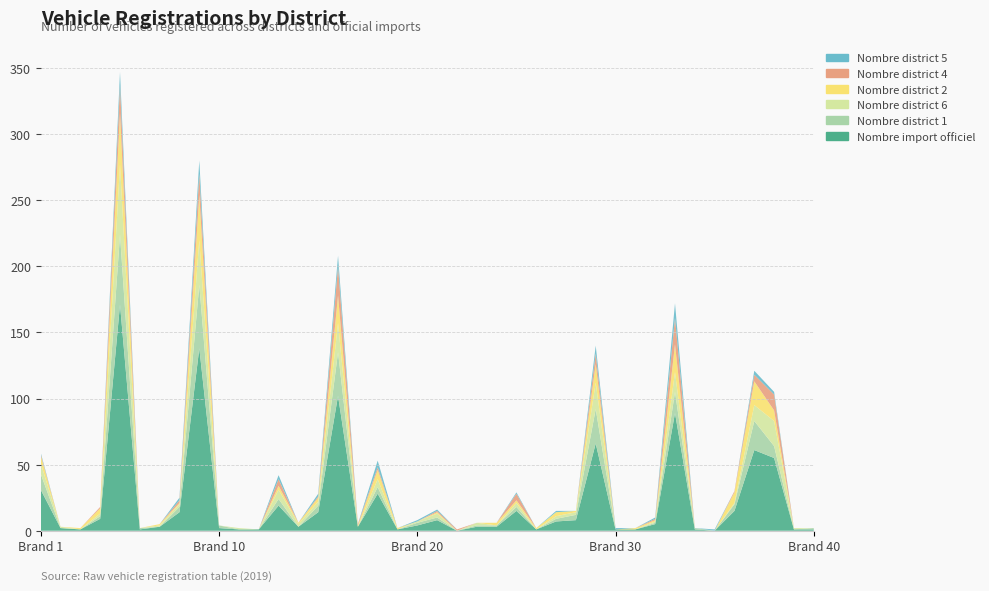

Reading left to right, list all the values displayed in this chart.

Nombre import officiel: 31	2	1	9	171	1	3	14	138	2	1	1	19	3	14	102	3	28	1	4	8	0	3	3	15	1	7	8	66	1	1	5	89	1	0	15	61	55	1	1
Nombre district 1: 12	0	0	2	53	1	0	4	48	2	0	0	5	0	5	33	0	5	0	2	2	0	1	1	3	0	2	4	26	0	0	1	16	1	0	5	22	9	0	1
Nombre district 6: 8	1	0	2	53	0	1	2	34	0	1	0	7	2	3	22	0	6	0	1	3	0	2	0	3	0	2	2	20	0	0	1	15	0	0	1	12	19	1	0
Nombre district 2: 6	0	1	4	39	0	1	1	34	0	0	0	3	1	3	21	1	7	1	0	1	0	0	2	2	1	3	1	14	0	1	1	21	0	0	8	18	8	0	0
Nombre district 4: 1	0	0	1	21	0	0	2	16	0	0	0	5	0	1	22	1	2	0	0	1	1	0	0	5	0	0	0	8	0	0	1	20	0	0	1	5	12	0	0
Nombre district 5: 1	0	0	0	10	0	0	2	10	0	0	0	3	0	2	8	0	5	0	1	1	0	0	0	1	0	1	0	6	1	0	1	11	0	1	0	3	2	0	0